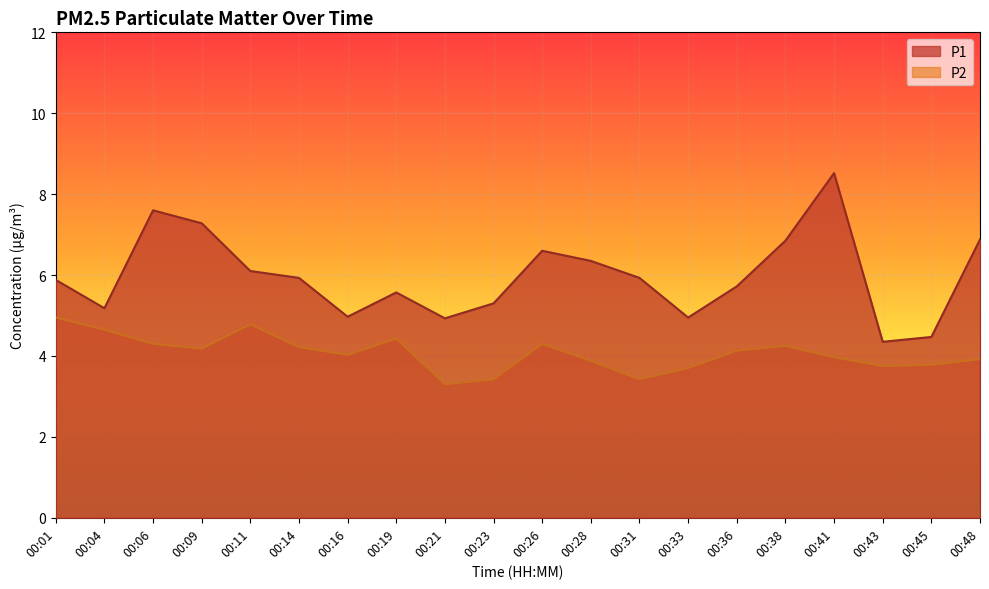

What is the difference between the P2 values at 00:33 and 00:28?

0.2